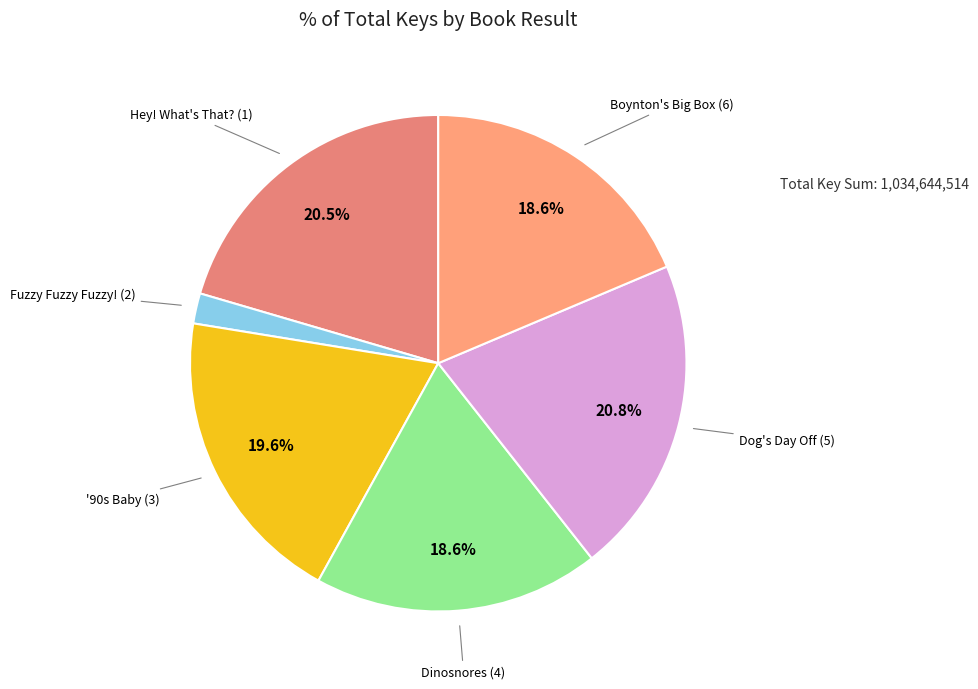

To the nearest percent, what is the difference between the largest and smallest slice percentages?

19%